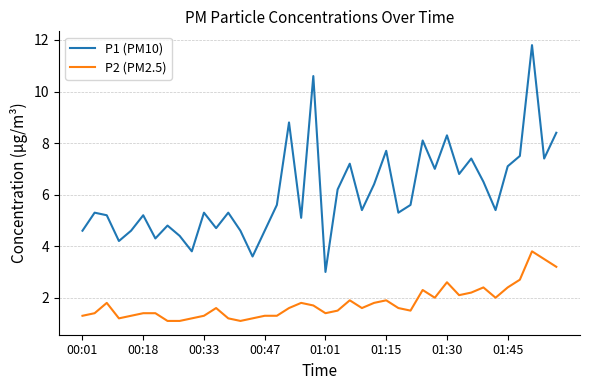

Rank the series by their maximum value, from lowest to highest.

P2 (PM2.5), P1 (PM10)